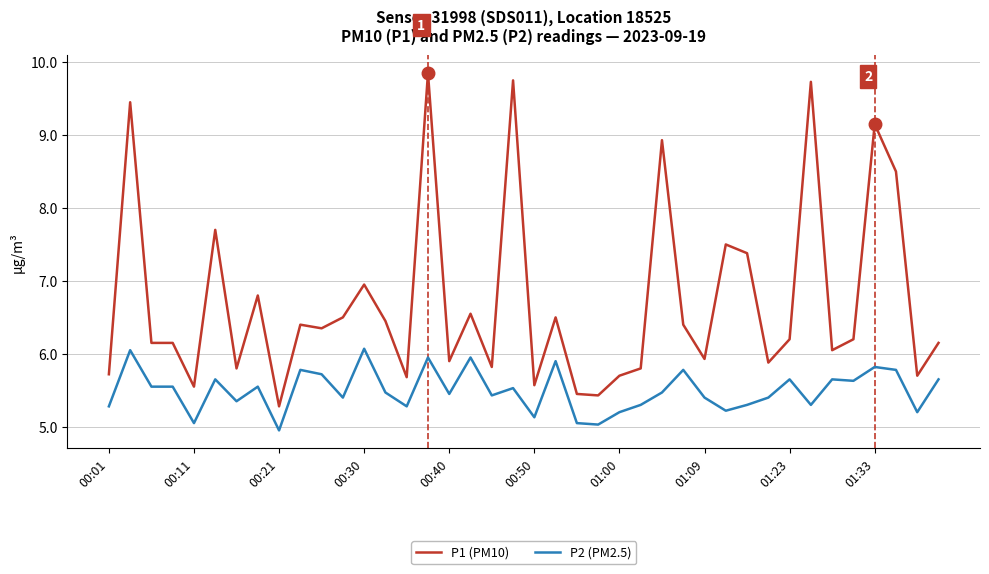

What is the difference between the maximum and minimum values in the P1 (PM10) series?

4.6